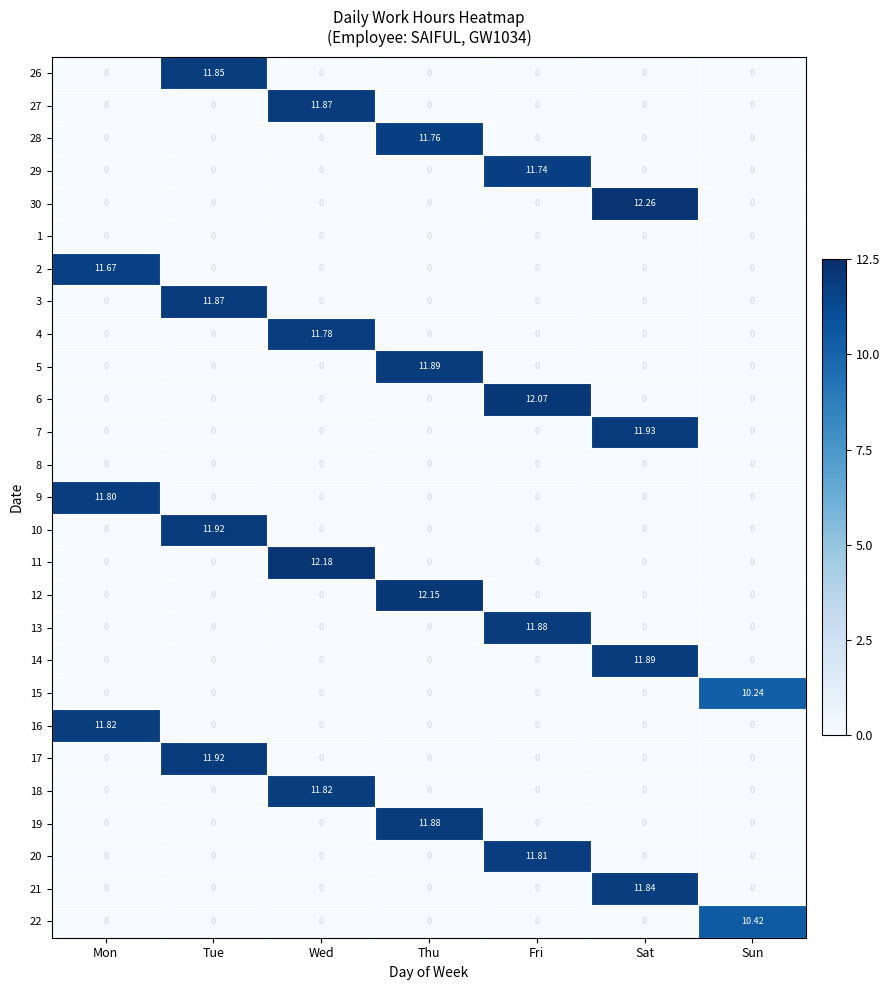

How many categories are shown in the chart?

7